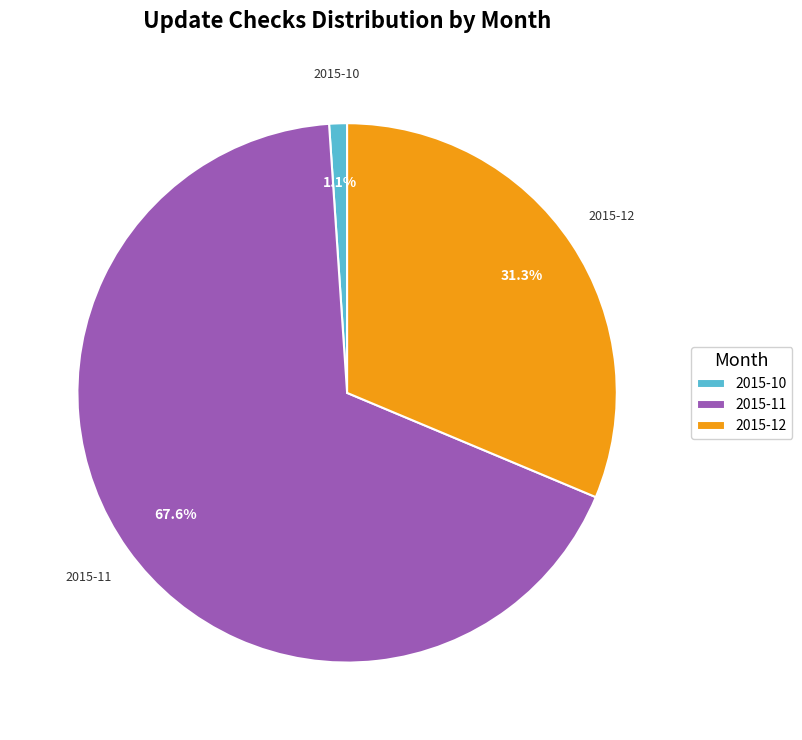

What is the largest slice in the pie chart?

2015-11